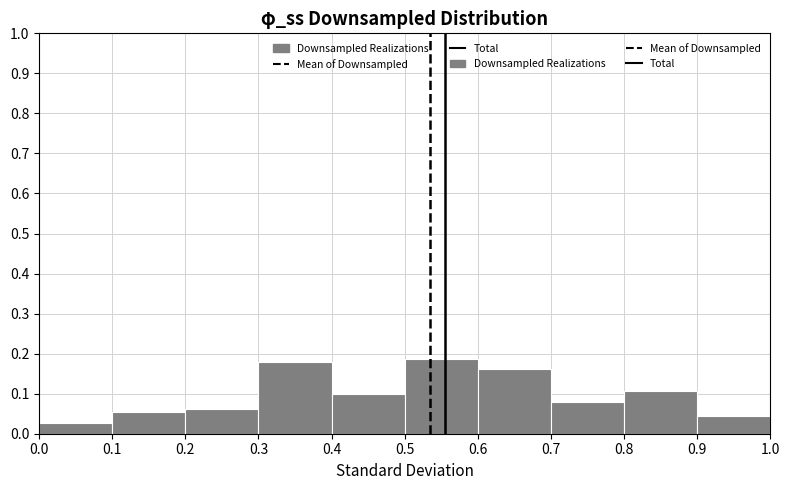

How tall is the bar that spans 0.0 to 0.1 on the x-axis? The values are not printed on the chart, so give them approximately, as read against the axis.

0.03